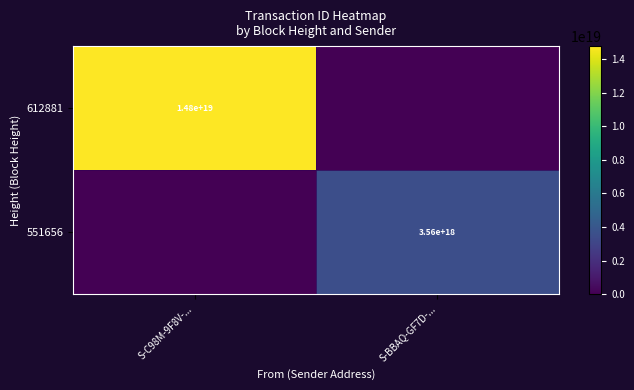

The 551656 series shows 2455905146186798080 at S-BBAQ-GF7D-.... True or false?

False